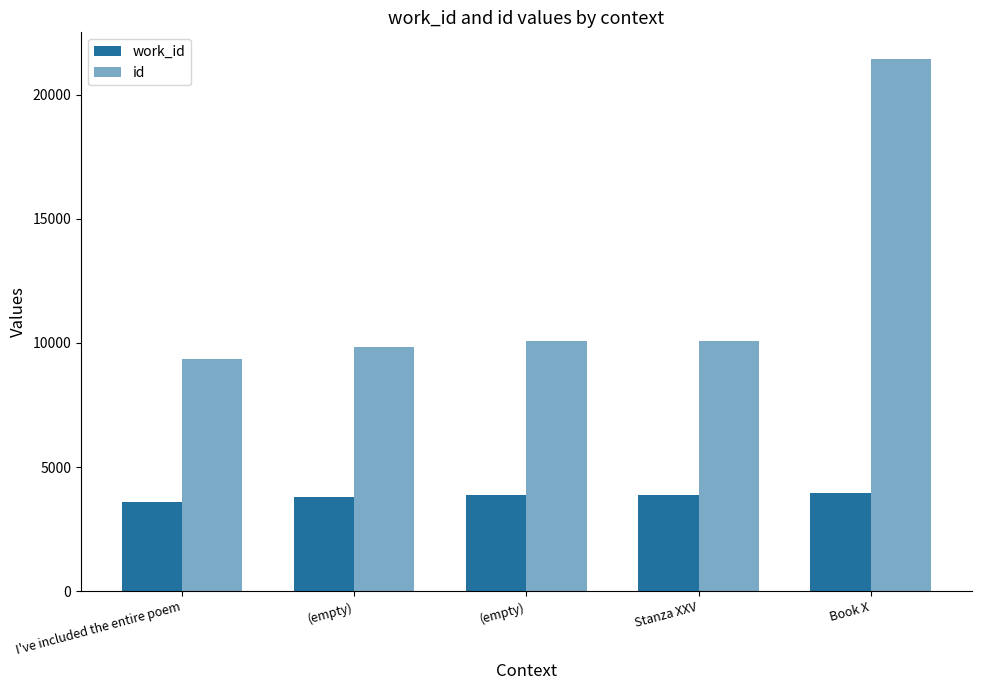

How many bars are there in total?

10